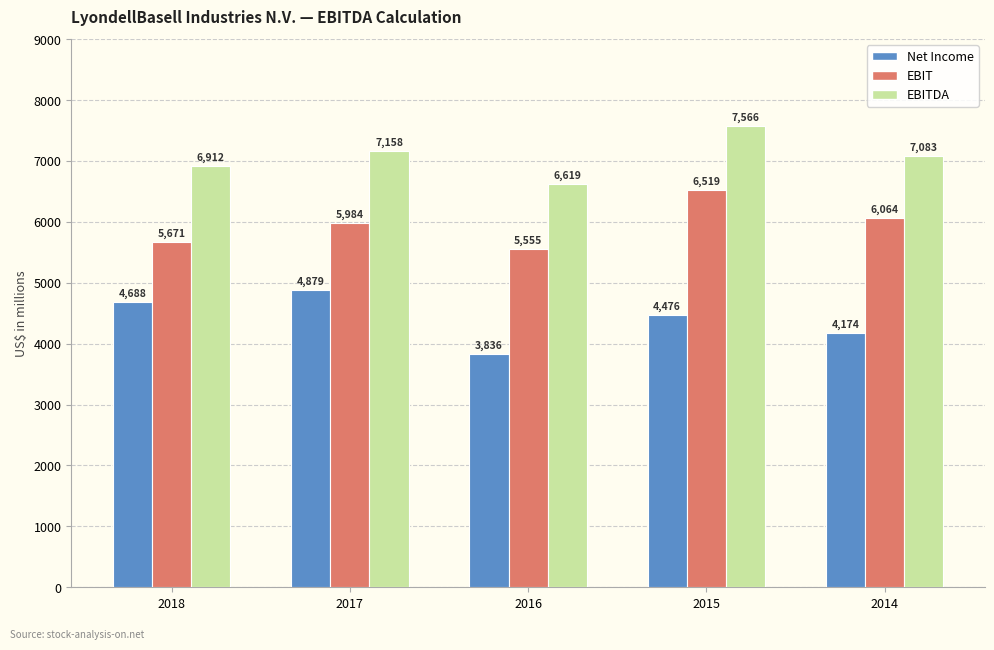

Which category has the highest value in the EBIT series?

2015